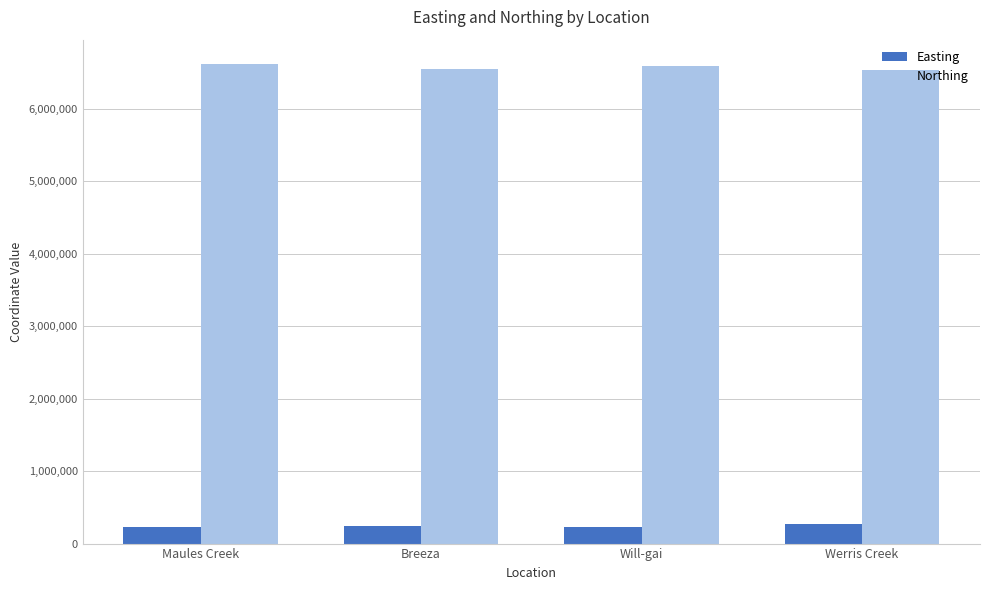

How many bars are there in each group?

2